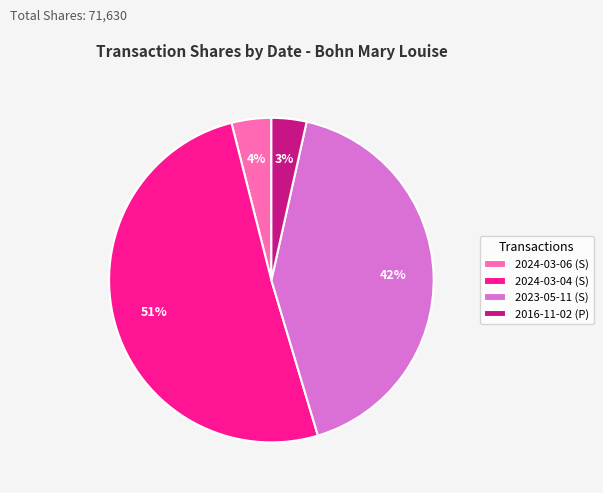

Is the sum of 2024-03-06 (S) and 2024-03-04 (S) greater than half?

Yes